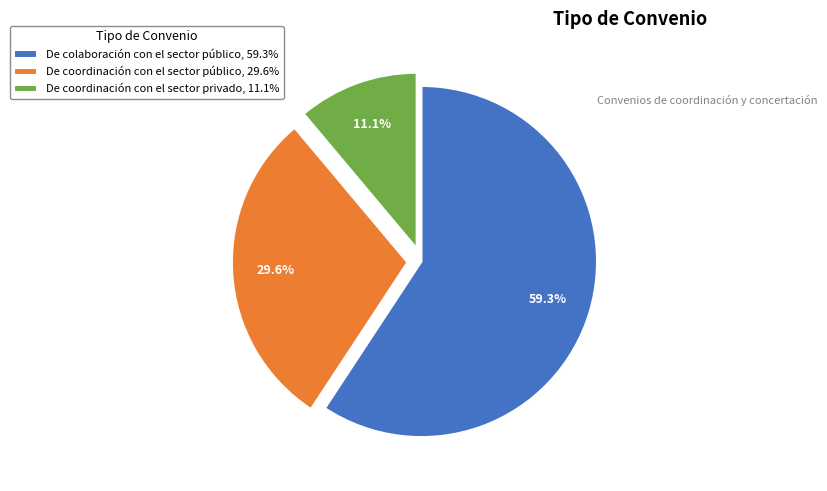

Do De colaboración con el sector público and De coordinación con el sector privado together represent more than half of the pie?

Yes